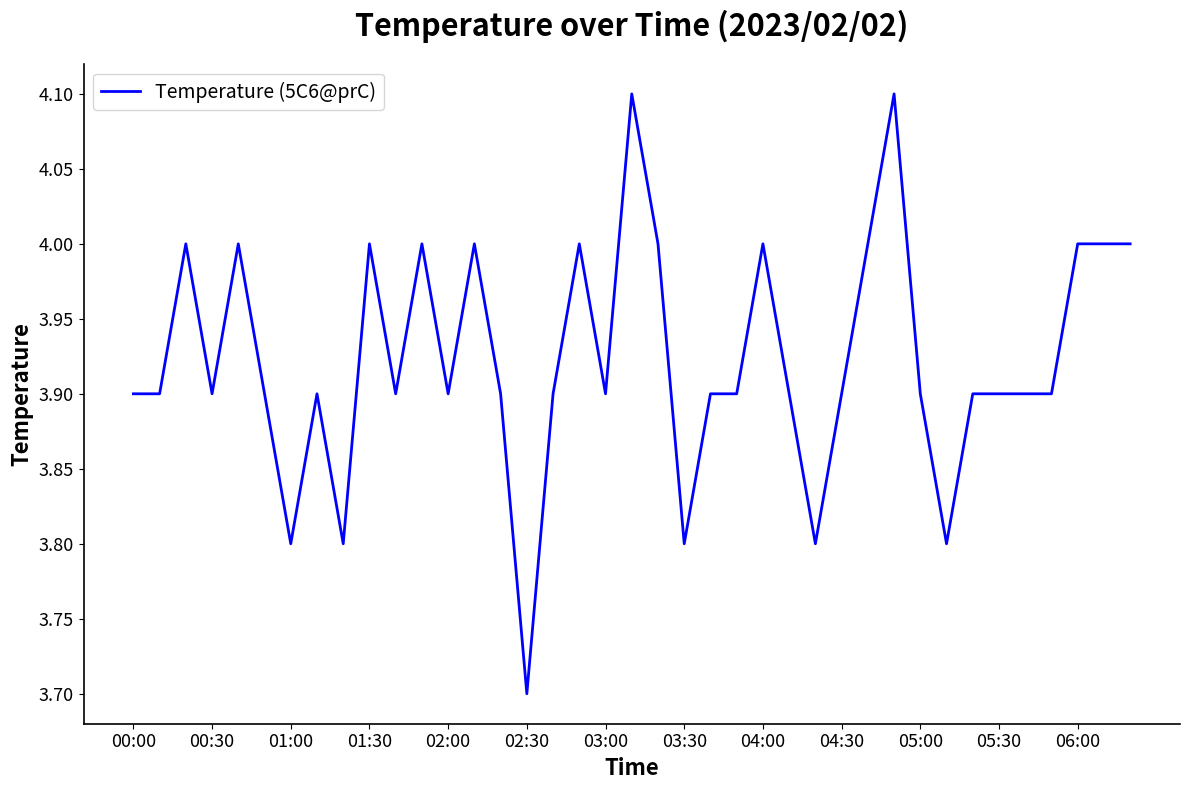

What is the sum of all values?

153.0